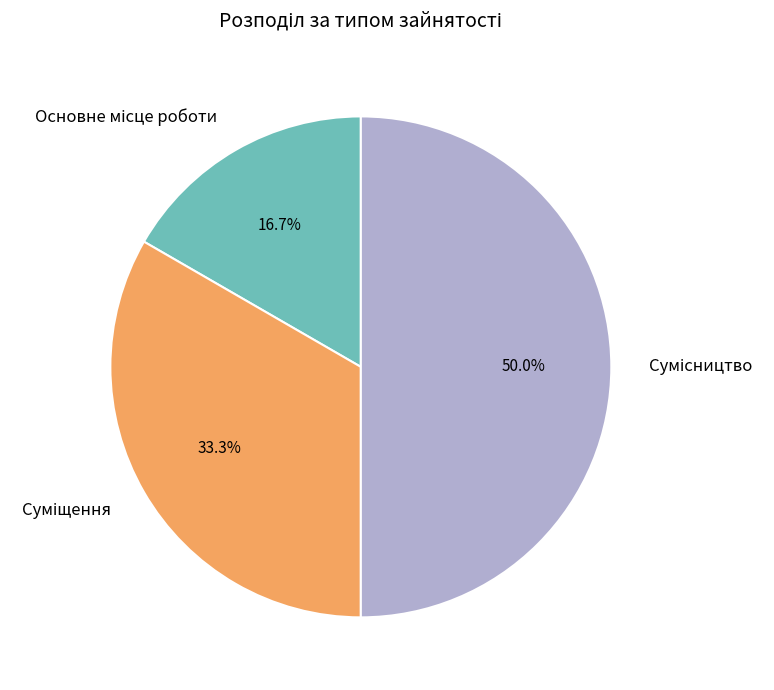

Does Основне місце роботи represent more than half of the total?

No